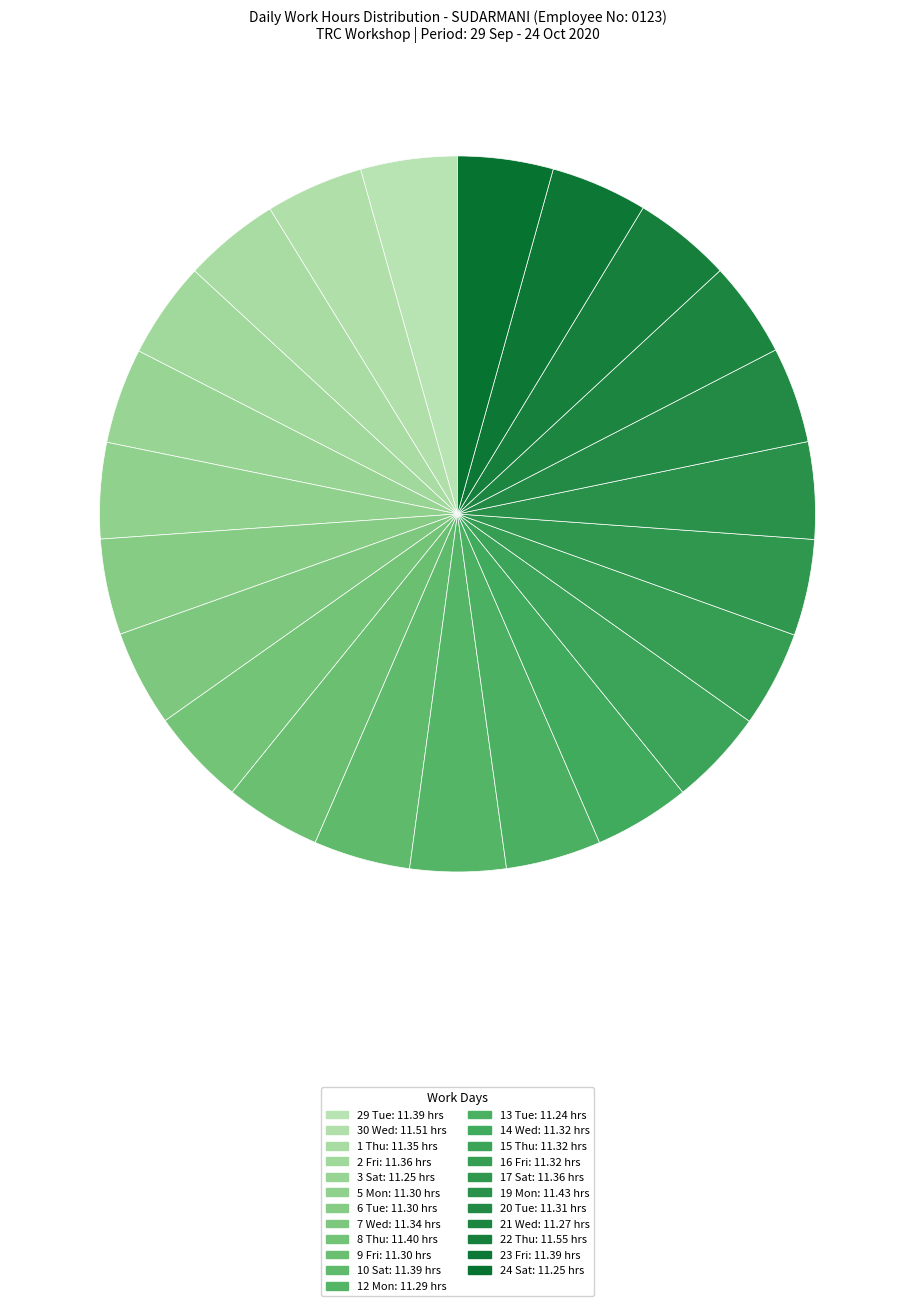

Count the number of slices in the pie.

23